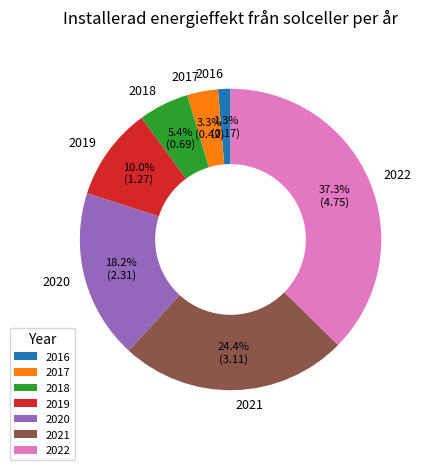

Count the number of slices in the pie.

7